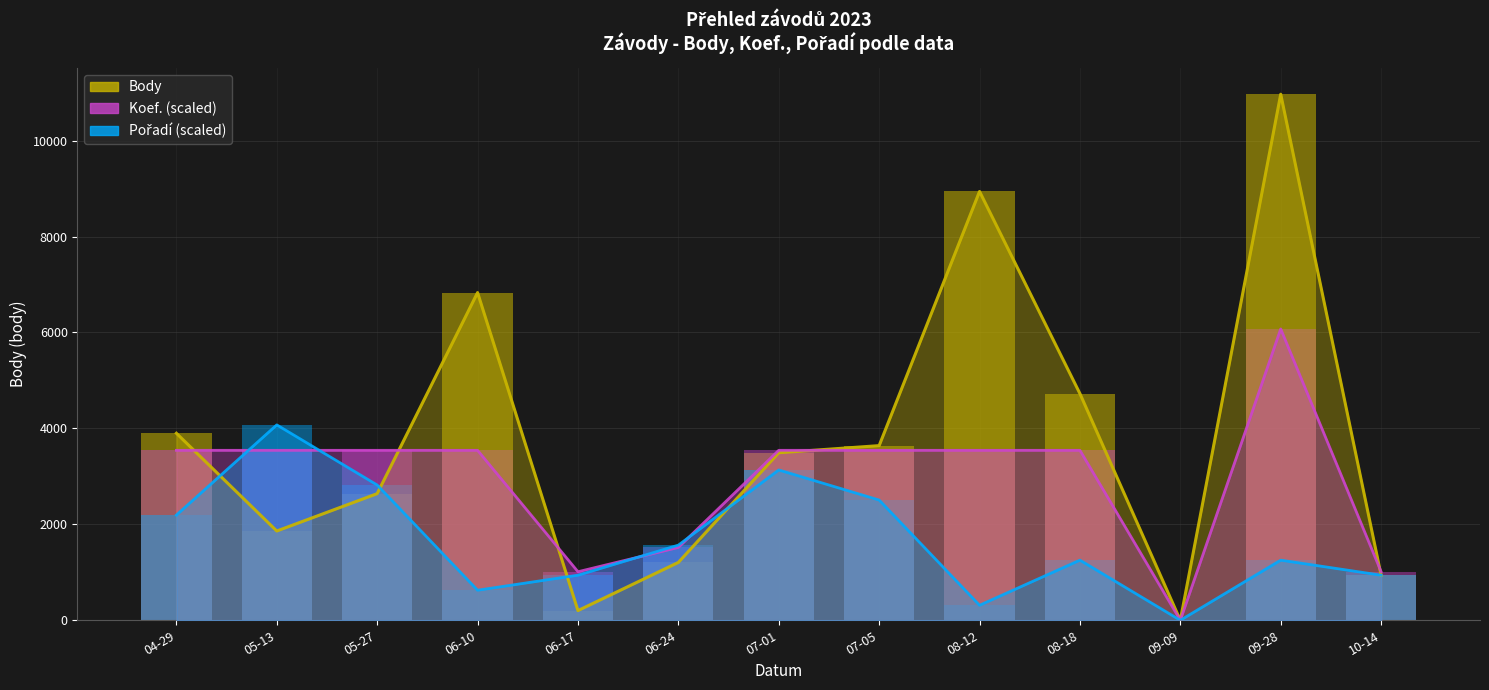

What is the maximum value for Koef.?

6074.0